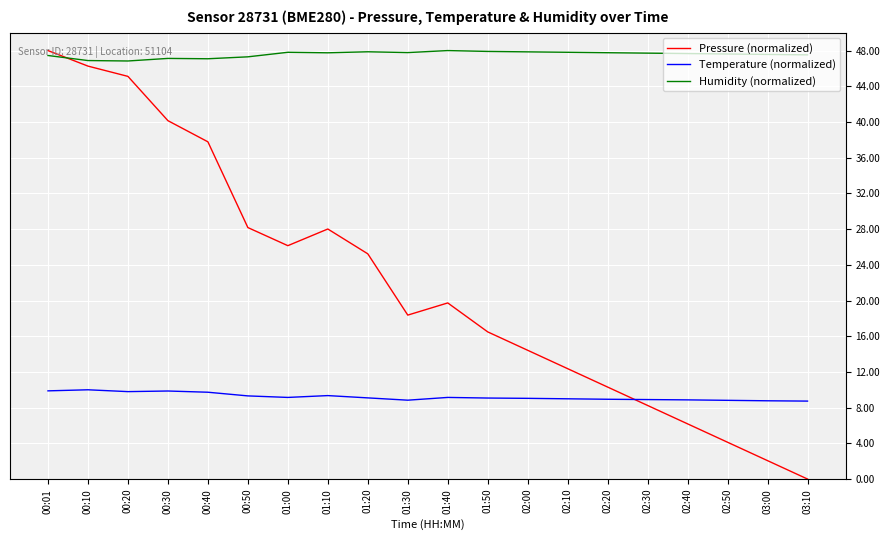

Rank the series by their average value, from highest to lowest.

Humidity (normalized), Pressure (normalized), Temperature (normalized)